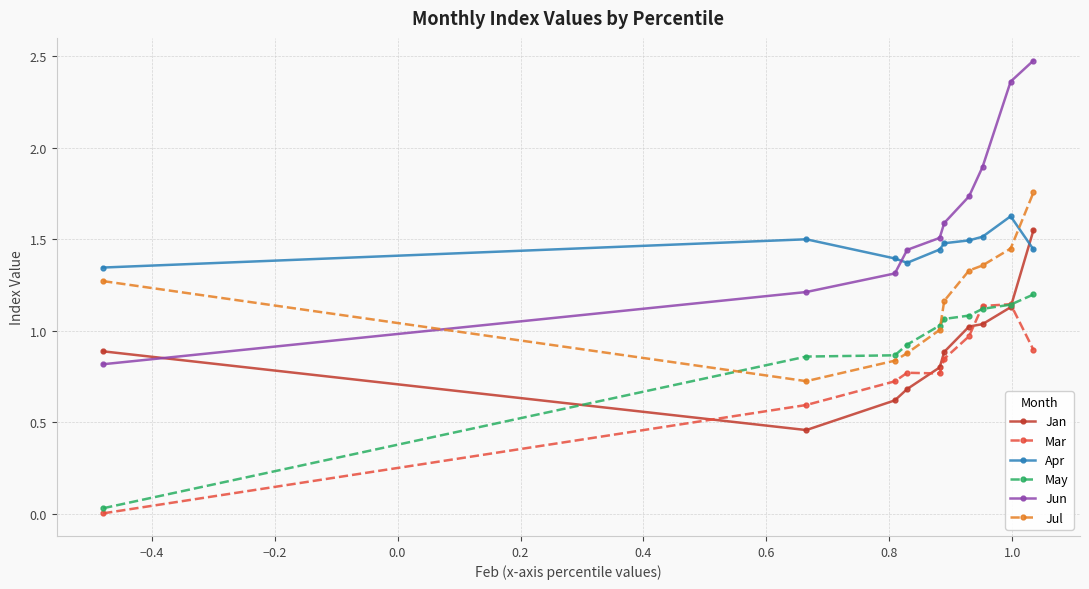

How many times do Jun and Jul cross each other?

1